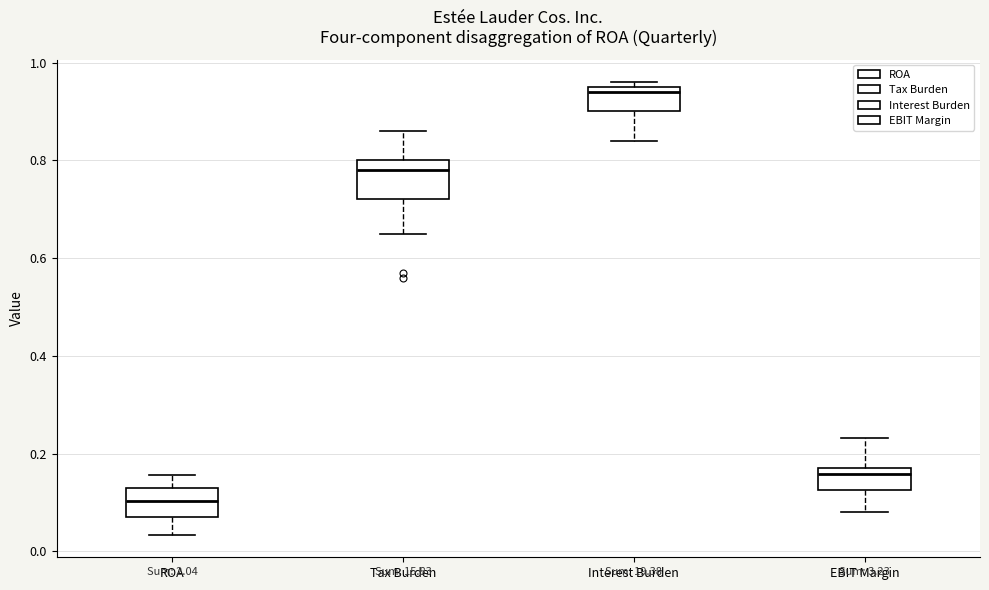

Reading left to right, transcribe this box plot: for each box, give where its median line is, the range the box spans, and where its two whiskers end, as read against the y-axis. The values are not printed on the chart, so give them approximately, as read against the axis.

ROA: median 0.10, box 0.06 to 0.14, whiskers 0.04 to 0.16
Tax Burden: median 0.78, box 0.72 to 0.80, whiskers 0.66 to 0.86
Interest Burden: median 0.94, box 0.90 to 0.96, whiskers 0.84 to 0.96 (just above the box's upper edge)
EBIT Margin: median 0.16, box 0.12 to 0.18, whiskers 0.08 to 0.24